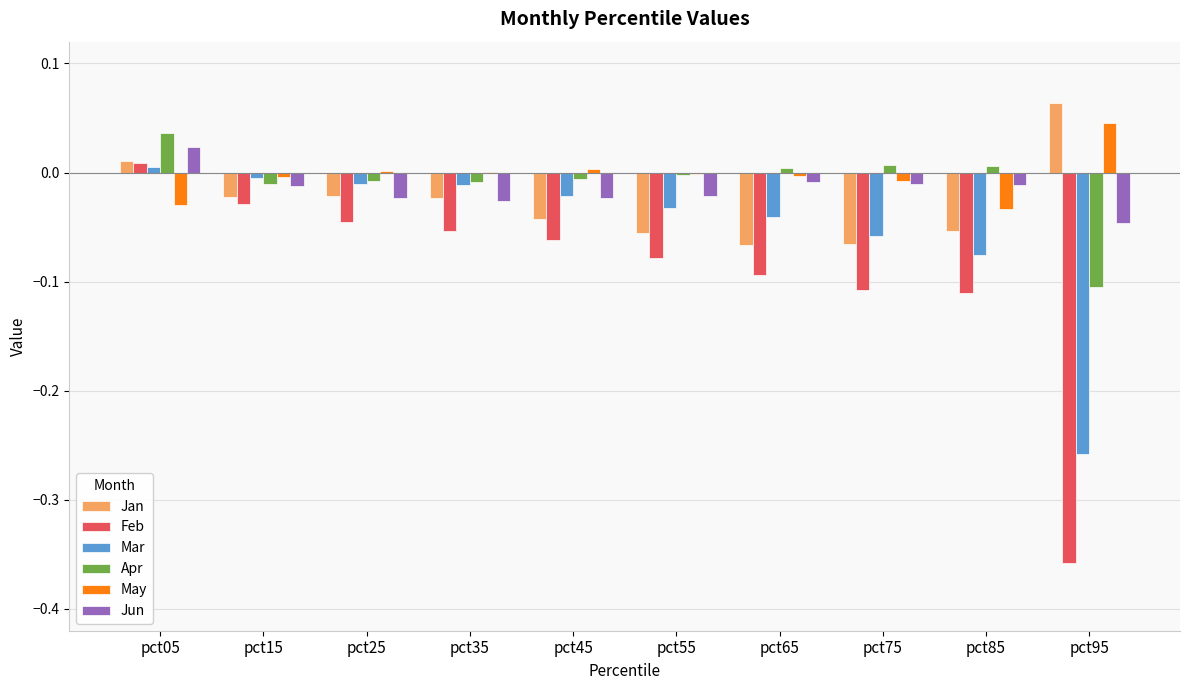

Which series has the largest range (max minus min)?

Feb